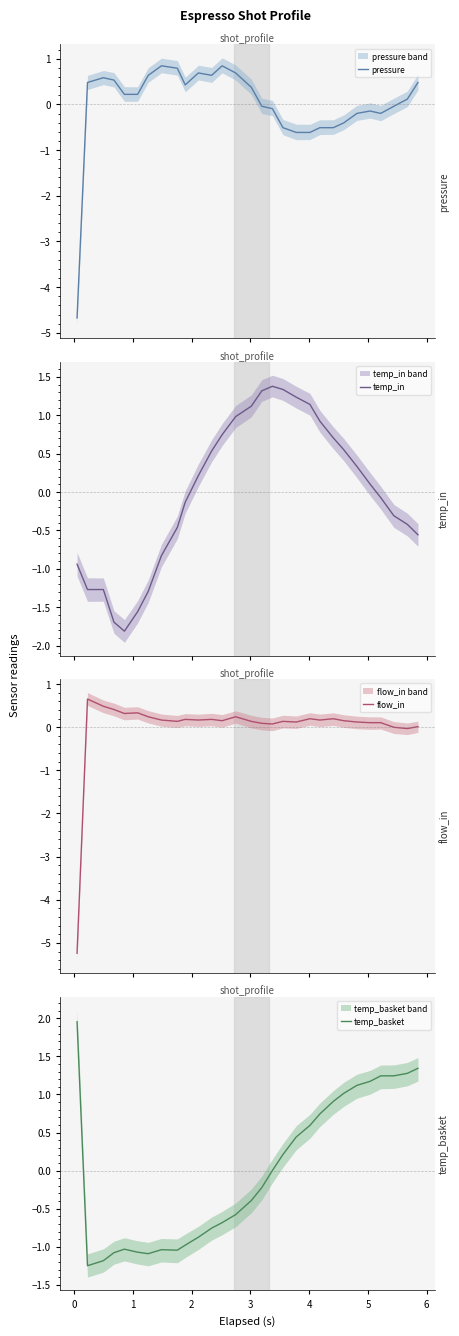

Reading left to right, what are all the values shown in this chart?

pressure: −1=-4.7	0=0.5	1=0.6	2=0.5	3=0.2	4=0.2	5=0.6	6=0.8	7=0.8	9=0.4	10=0.7	11=0.6	12=0.8	13=0.7	14=0.4	15=-0.0	16=-0.1	17=-0.5	18=-0.6	19=-0.6	20=-0.5	21=-0.5	22=-0.4	23=-0.2	24=-0.1	25=-0.2	26=-0.0	27=0.1	28=0.5
temp_in: −1=-0.9	0=-1.3	1=-1.3	2=-1.7	3=-1.8	4=-1.6	5=-1.3	6=-0.8	7=-0.5	9=-0.1	10=0.2	11=0.5	12=0.7	13=1.0	14=1.1	15=1.3	16=1.4	17=1.3	18=1.2	19=1.1	20=0.9	21=0.7	22=0.6	23=0.3	24=0.1	25=-0.1	26=-0.3	27=-0.4	28=-0.6
flow_in: −1=-5.2	0=0.7	1=0.5	2=0.4	3=0.3	4=0.3	5=0.2	6=0.2	7=0.1	9=0.2	10=0.2	11=0.2	12=0.2	13=0.2	14=0.1	15=0.1	16=0.1	17=0.1	18=0.1	19=0.2	20=0.2	21=0.2	22=0.2	23=0.1	24=0.1	25=0.1	26=-0.0	27=-0.0	28=0.0
temp_basket: −1=2.0	0=-1.2	1=-1.2	2=-1.1	3=-1.0	4=-1.1	5=-1.1	6=-1.0	7=-1.0	9=-1.0	10=-0.9	11=-0.8	12=-0.7	13=-0.6	14=-0.4	15=-0.2	16=0.0	17=0.2	18=0.4	19=0.6	20=0.7	21=0.9	22=1.0	23=1.1	24=1.2	25=1.2	26=1.2	27=1.3	28=1.3